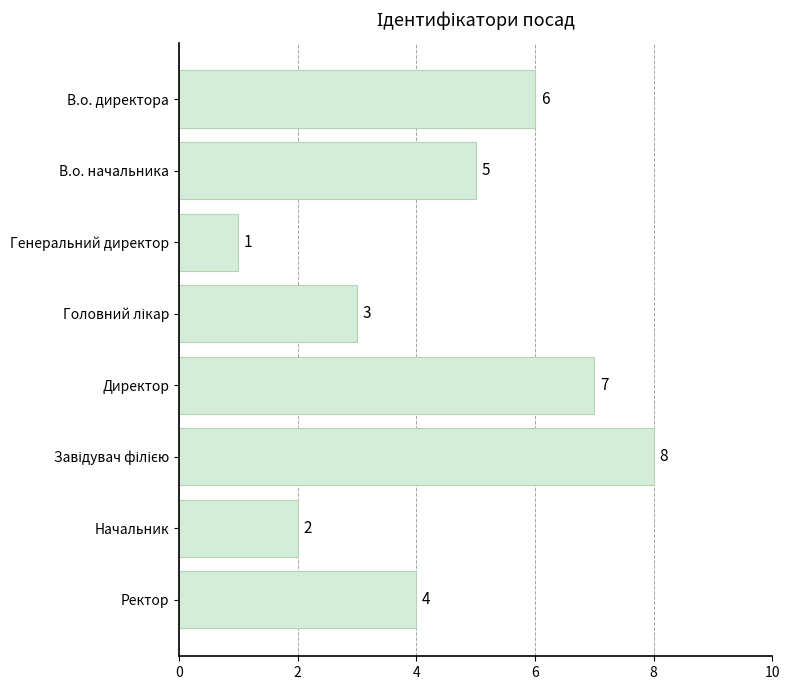

At which label is the value closest to 4?

Ректор